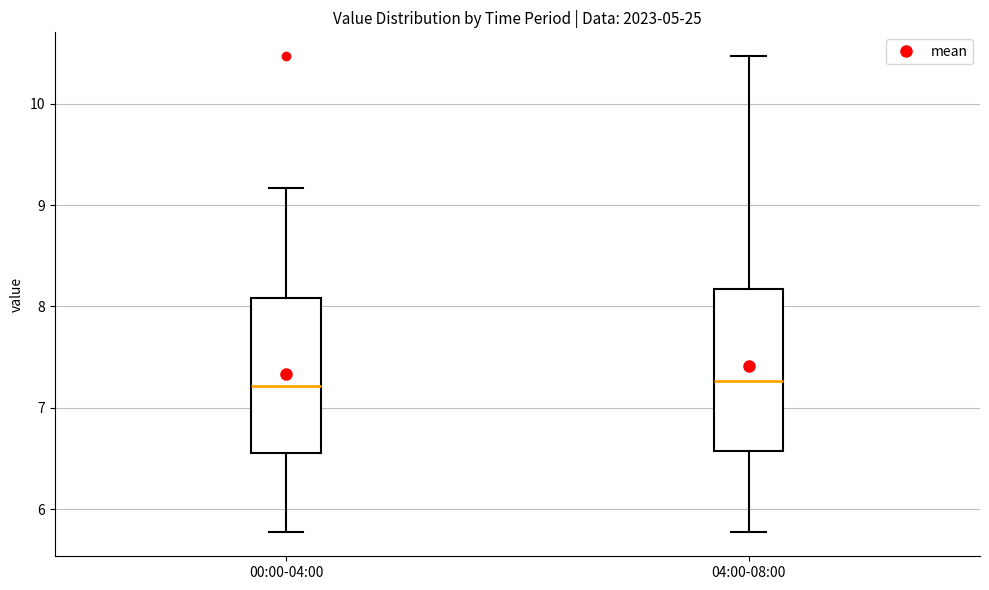

Where is the upper edge of the box for 00:00-04:00 on the y-axis? The values are not printed on the chart, so give them approximately, as read against the axis.

8.1